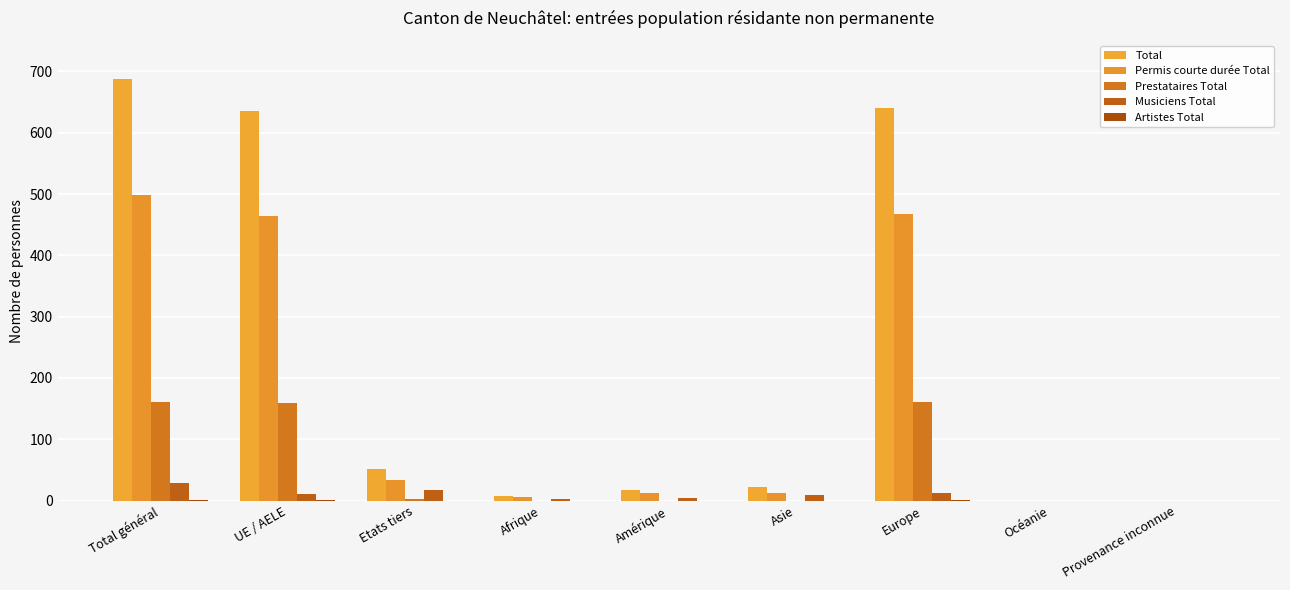

How many groups of bars are there?

9